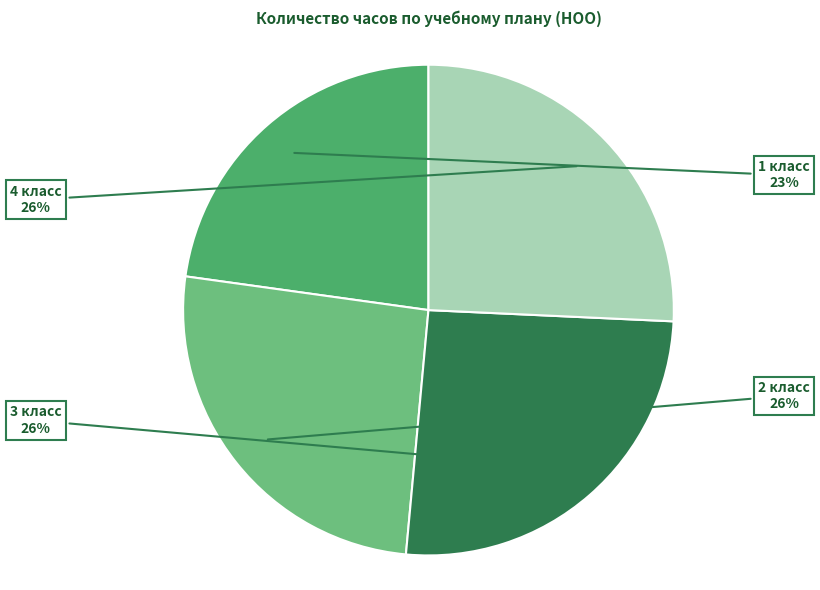

Is there any slice that represents more than half of the pie?

No